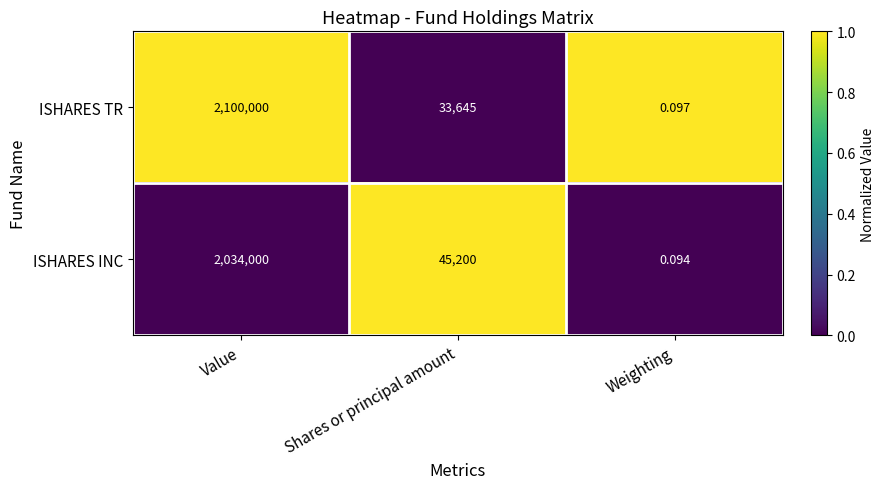

What is the total value across all series at Value?

4134000.0